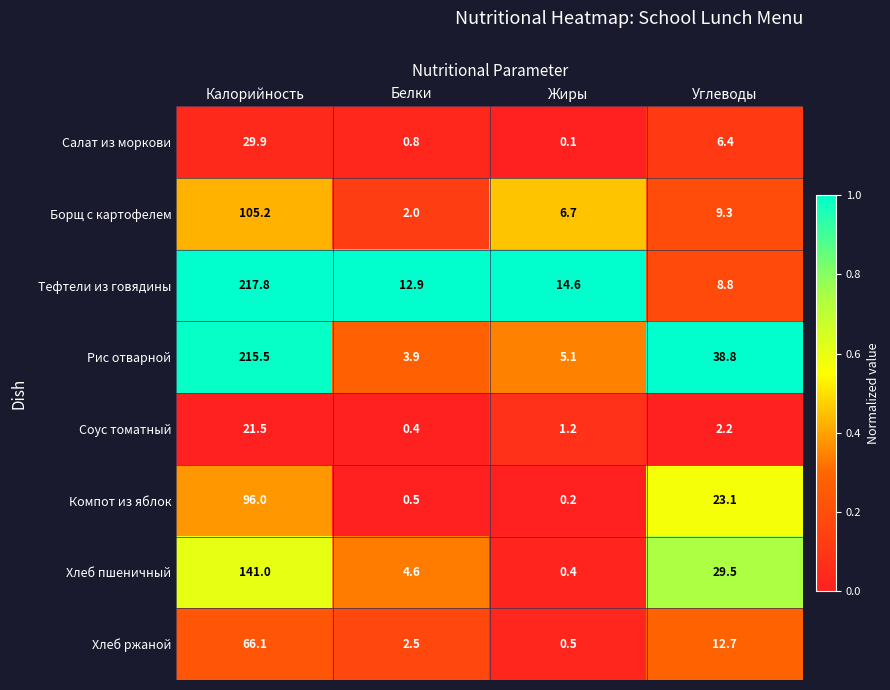

What is the highest value of the Тефтели из говядины series?

217.8